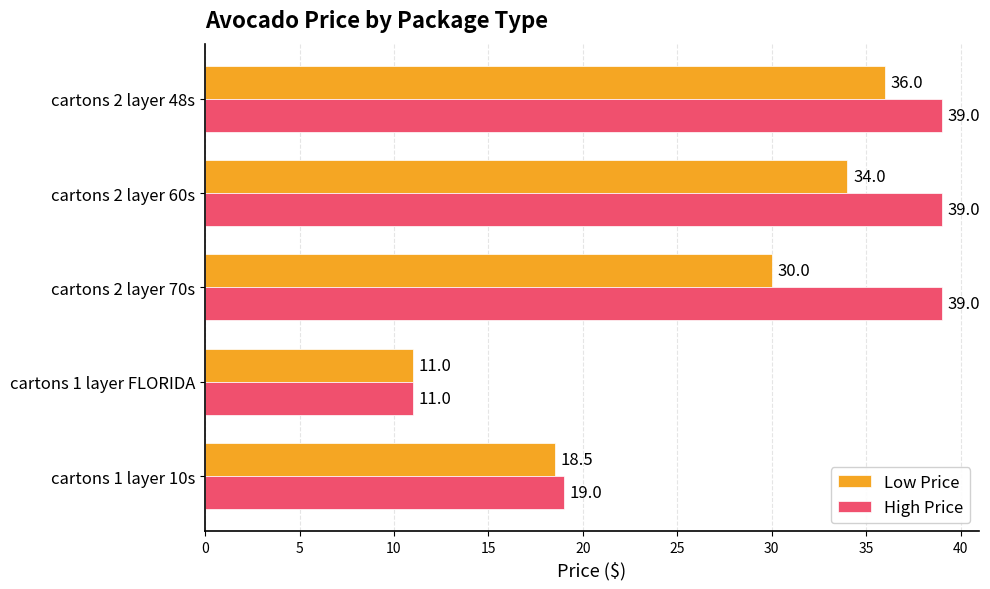

What is the difference between the Low Price values at cartons 2 layer 70s and cartons 1 layer 10s?

11.5